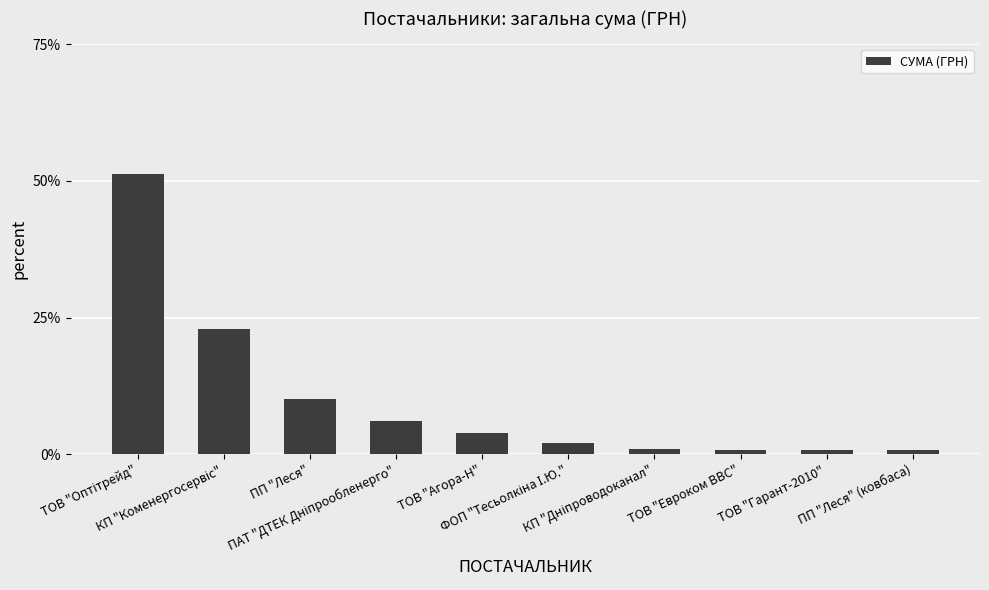

What is the sum of all values?

100.0